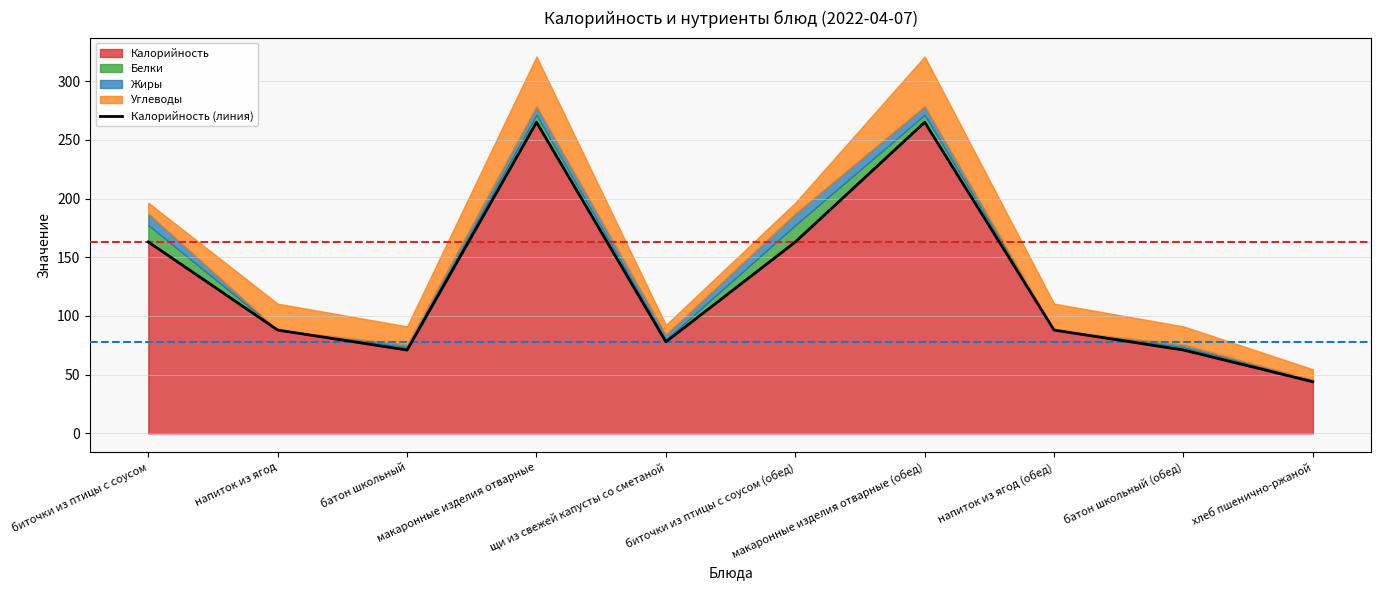

Reading left to right, extract all data points from this chart.

163	88	71	265	78	163	265	88	71	44